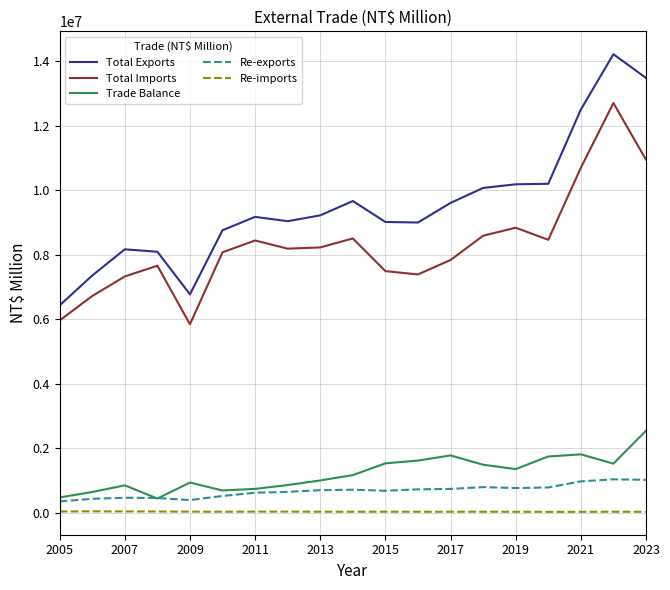

What is the difference between the second highest and minimum values in the Total Imports series?

5105307